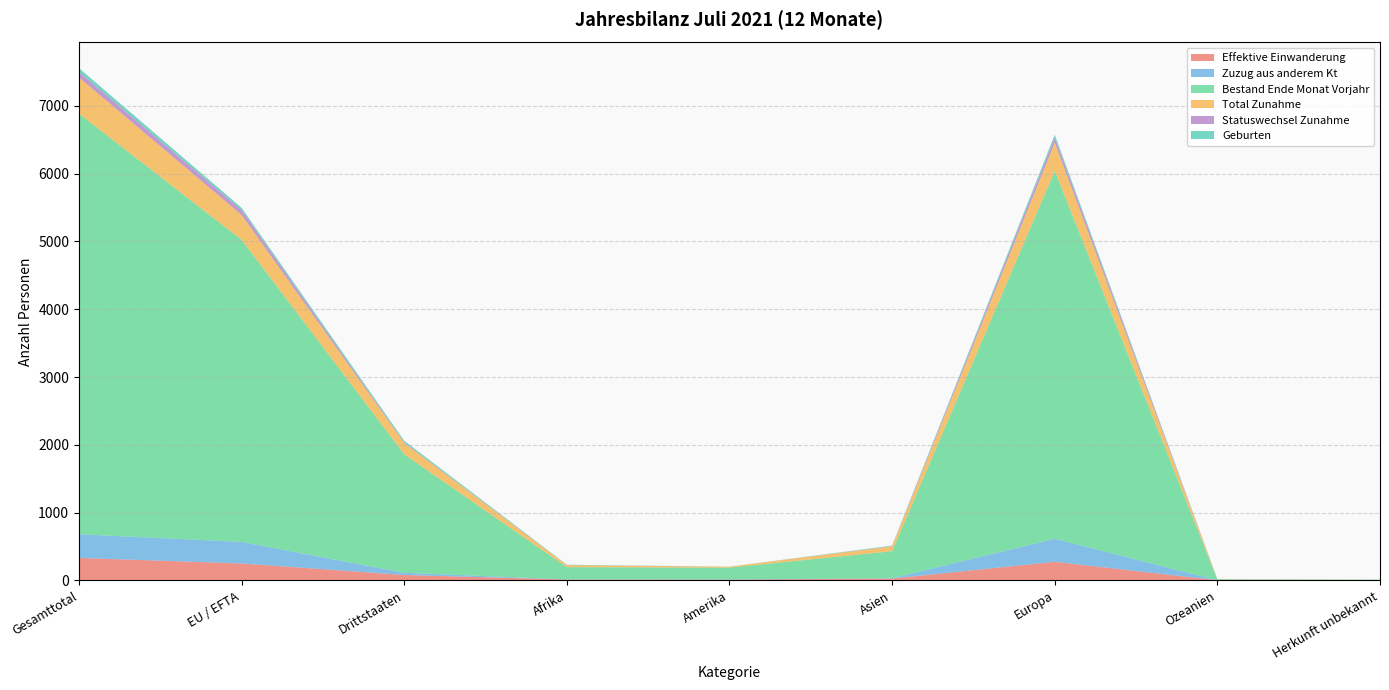

Reading right to left, transcribe all the data shown in this chart.

Effektive Einwanderung: Herkunft unbekannt=0	Ozeanien=3	Europa=275	Asien=28	Amerika=12	Afrika=14	Drittstaaten=81	EU / EFTA=251	Gesamttotal=332
Zuzug aus anderem Kt: Herkunft unbekannt=0	Ozeanien=0	Europa=340	Asien=5	Amerika=4	Afrika=1	Drittstaaten=32	EU / EFTA=318	Gesamttotal=350
Bestand Ende Monat Vorjahr: Herkunft unbekannt=10	Ozeanien=14	Europa=5425	Asien=399	Amerika=174	Afrika=181	Drittstaaten=1748	EU / EFTA=4455	Gesamttotal=6203
Total Zunahme: Herkunft unbekannt=1	Ozeanien=3	Europa=417	Asien=70	Amerika=14	Afrika=29	Drittstaaten=167	EU / EFTA=367	Gesamttotal=534
Statuswechsel Zunahme: Herkunft unbekannt=0	Ozeanien=0	Europa=75	Asien=4	Amerika=0	Afrika=2	Drittstaaten=8	EU / EFTA=73	Gesamttotal=81
Geburten: Herkunft unbekannt=1	Ozeanien=0	Europa=42	Asien=8	Amerika=0	Afrika=5	Drittstaaten=24	EU / EFTA=32	Gesamttotal=56